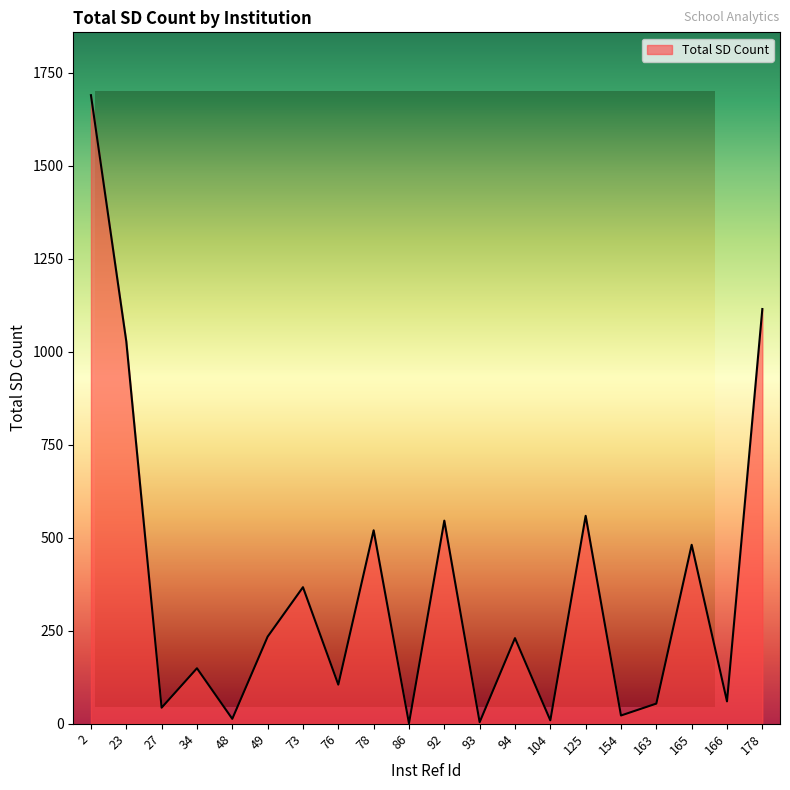

Reading left to right, what are all the values shown in this chart?

2=1690	23=1028	27=43	34=149	48=13	49=234	73=367	76=105	78=520	86=1	92=546	93=4	94=230	104=9	125=559	154=22	163=54	165=481	166=60	178=1115